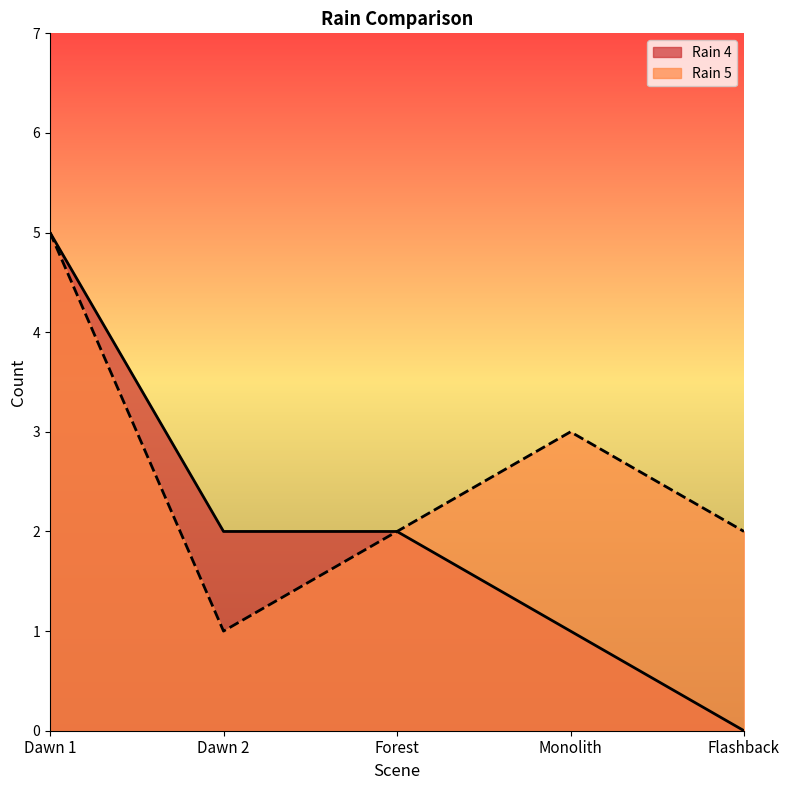

At which category does Rain 5 reach its first local valley?

Dawn 2